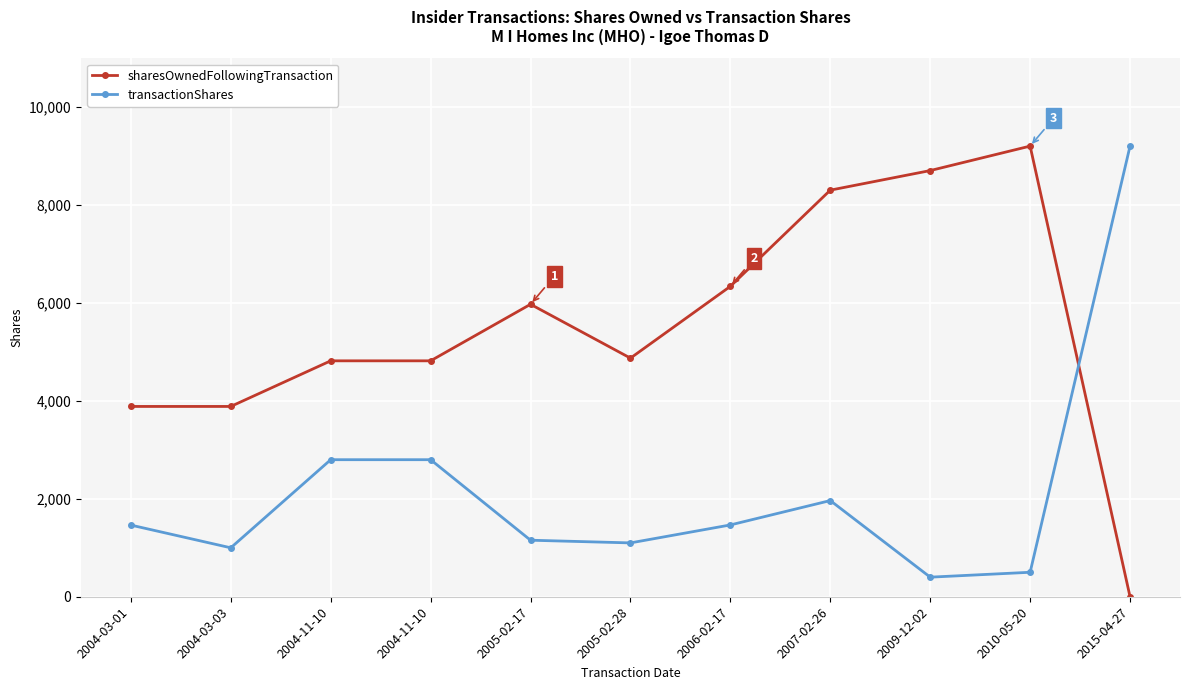

Between 2004-03-03 and 2010-05-20, which series saw the biggest shift?

sharesOwnedFollowingTransaction